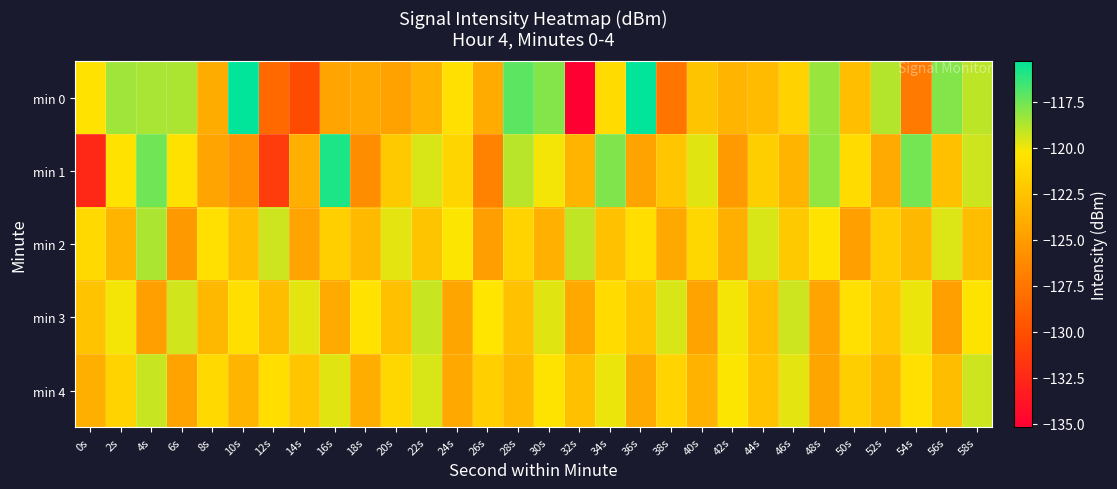

Which series has the largest range (max minus min)?

min 0